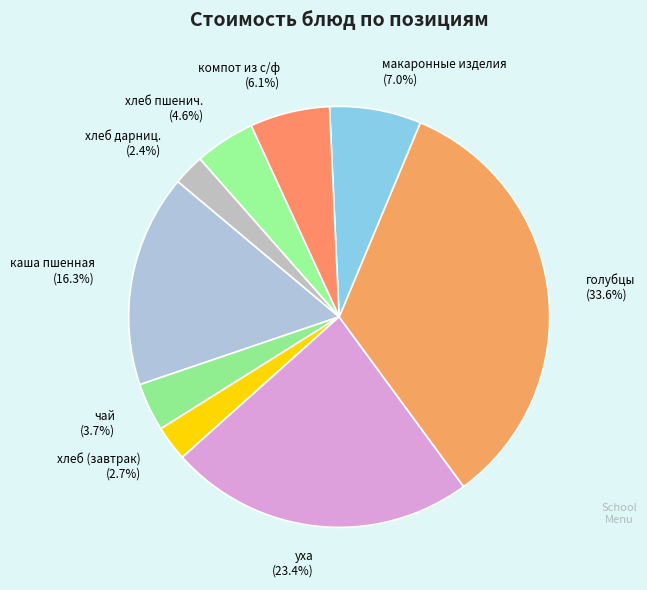

Which category has the biggest portion of the pie?

голубцы